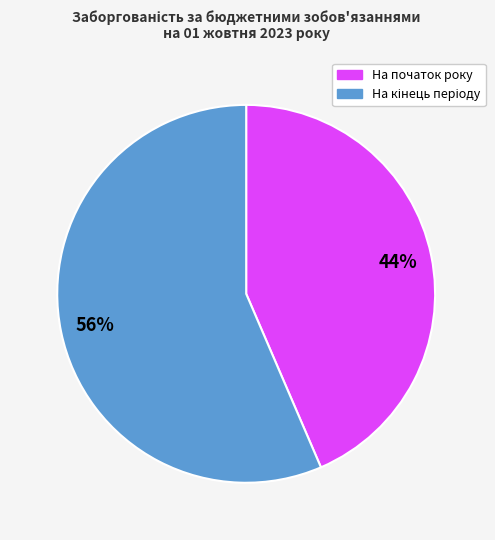

Count the number of slices in the pie.

2